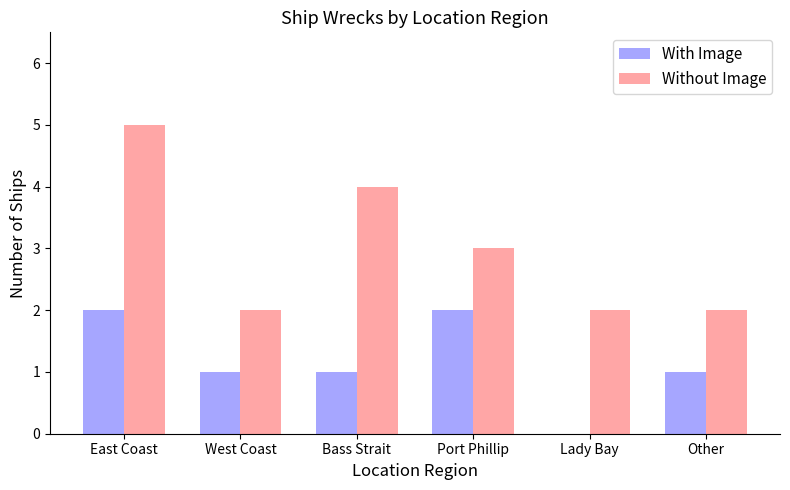

Does the chart contain stacked bars?

No